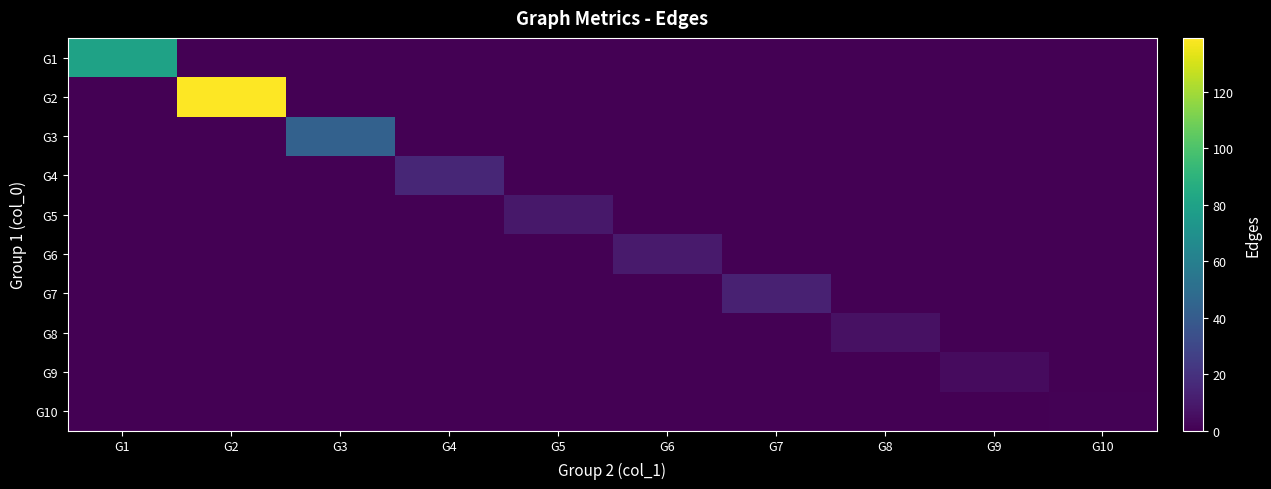

Count the number of data series in this chart.

10